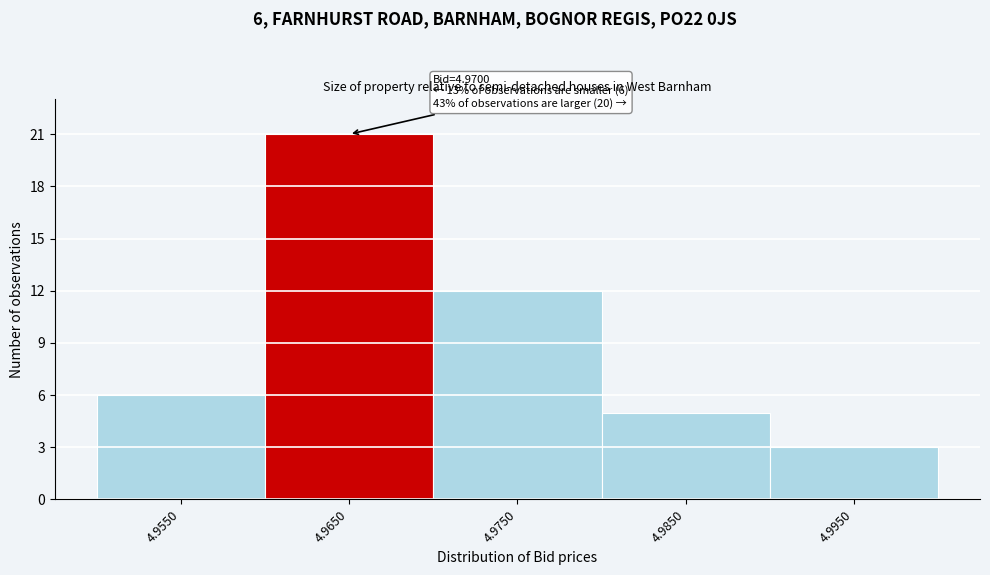

Reading left to right, transcribe all the data shown in this chart.

6	21	12	5	3